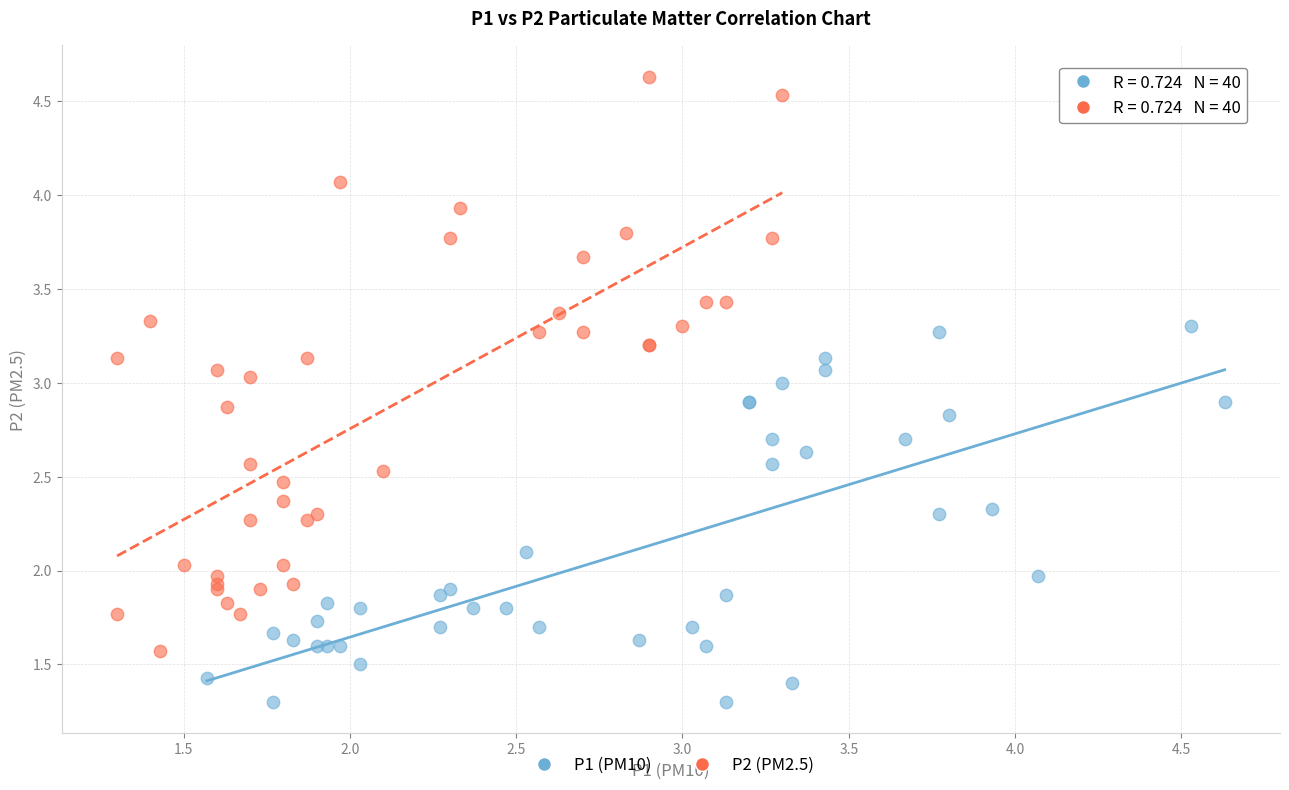

Which series reaches the minimum Y coordinate?

P1 (PM10)